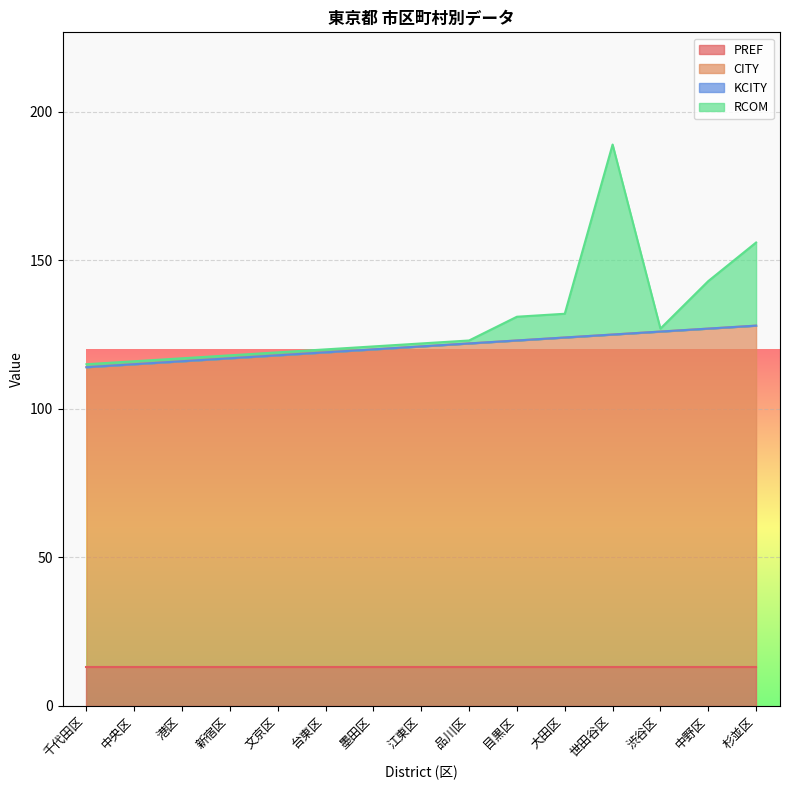

True or false: CITY and RCOM intersect in this chart.

False